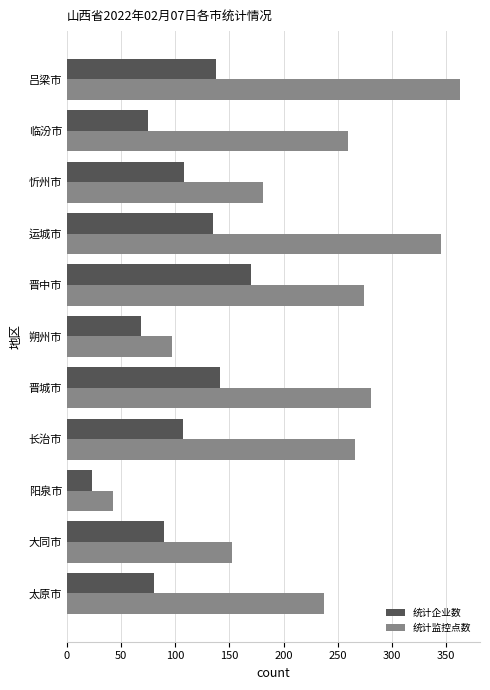

What is the difference between the maximum and minimum values in the 统计监控点数 series?

320